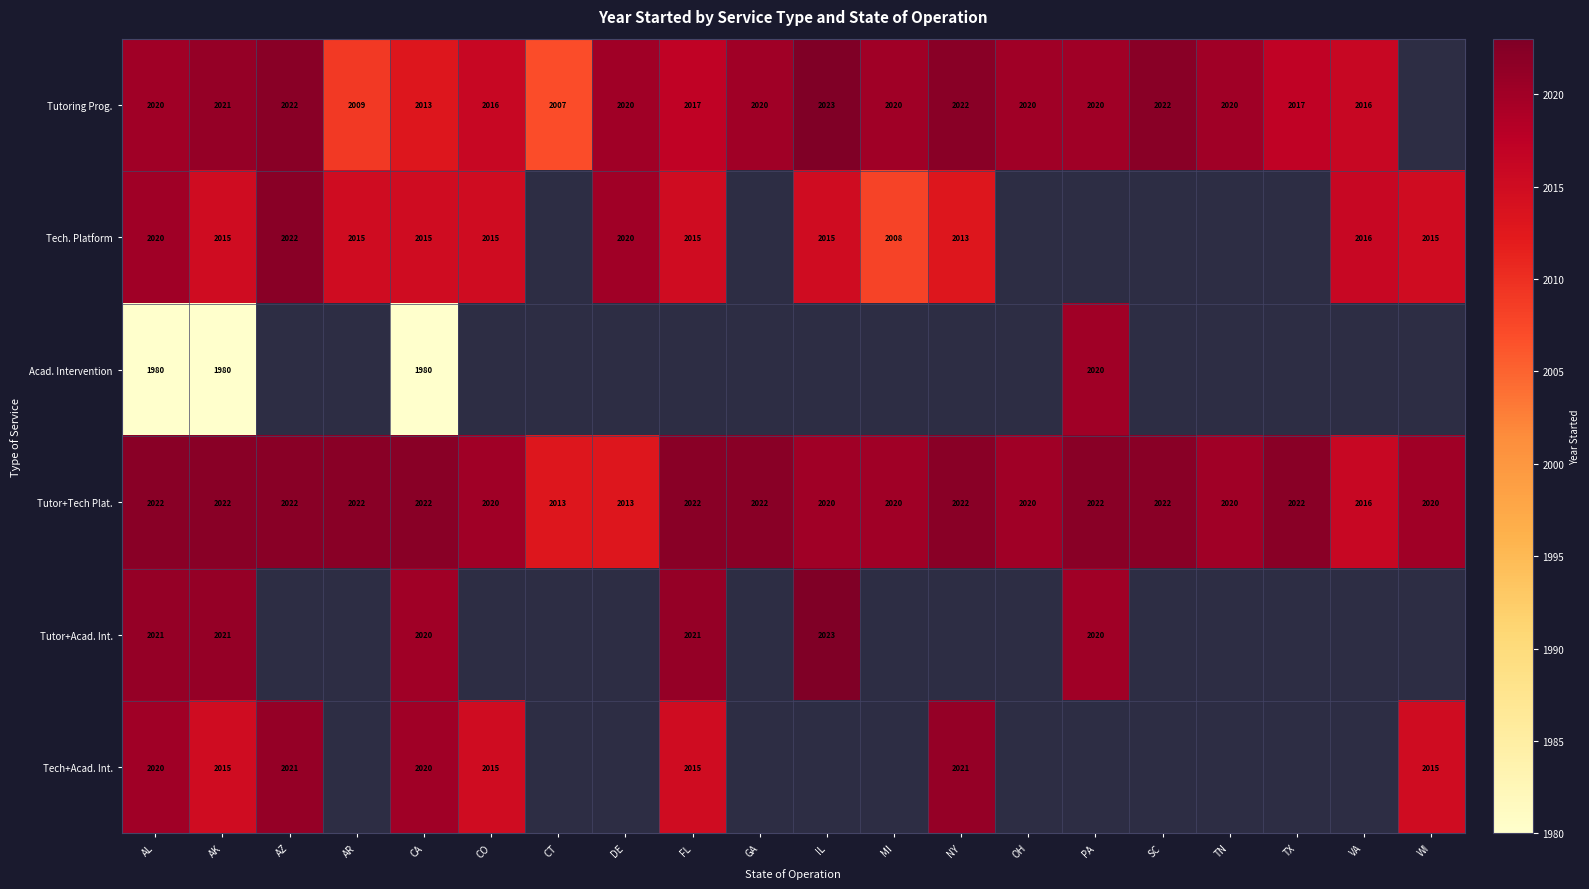

Count the Tutor+Tech Plat. values in the range 2020 to 2022.

17